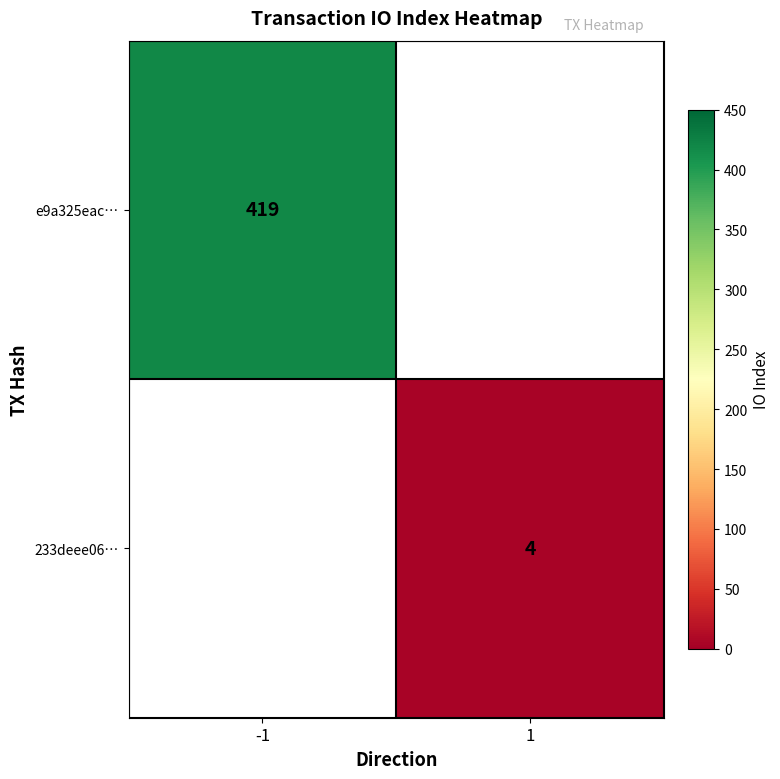

Is the value of e9a325eac… at -1 greater than the value of 233deee06… at 1?

Yes